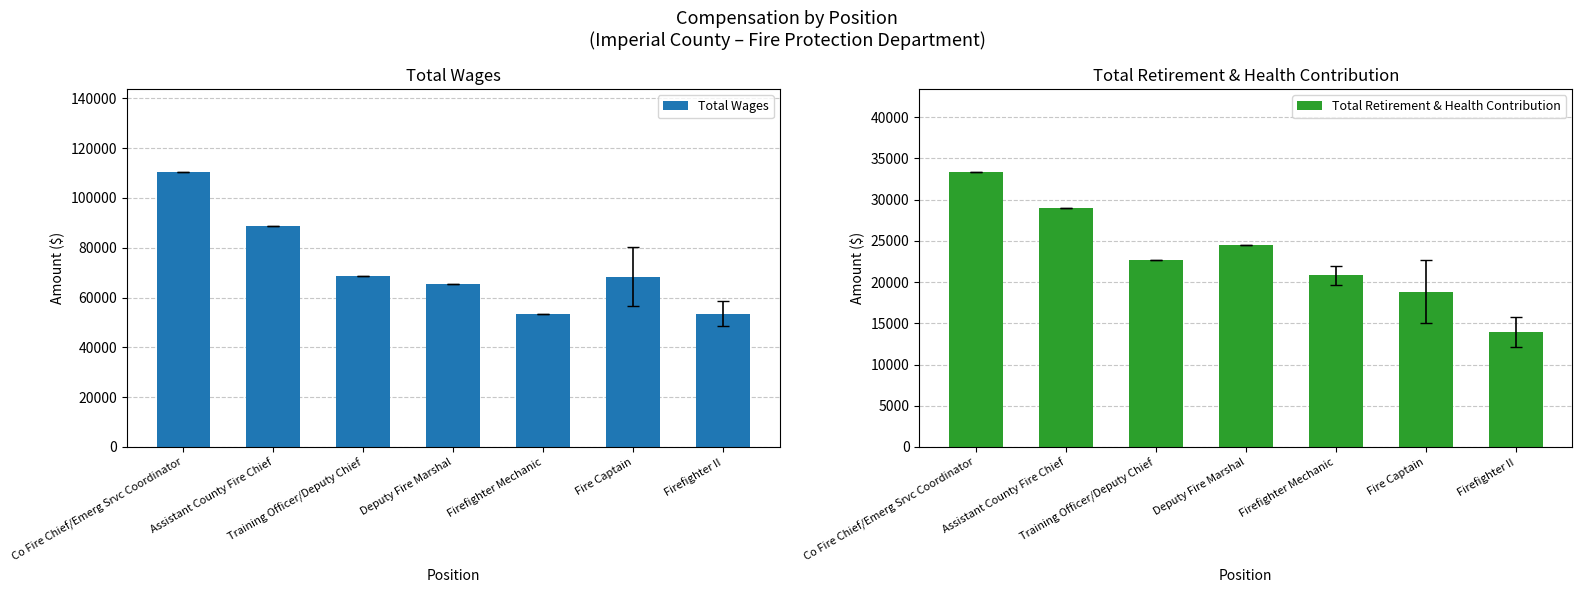

The value of Total Retirement & Health Contribution at Firefighter II is 13911.6. True or false?

True